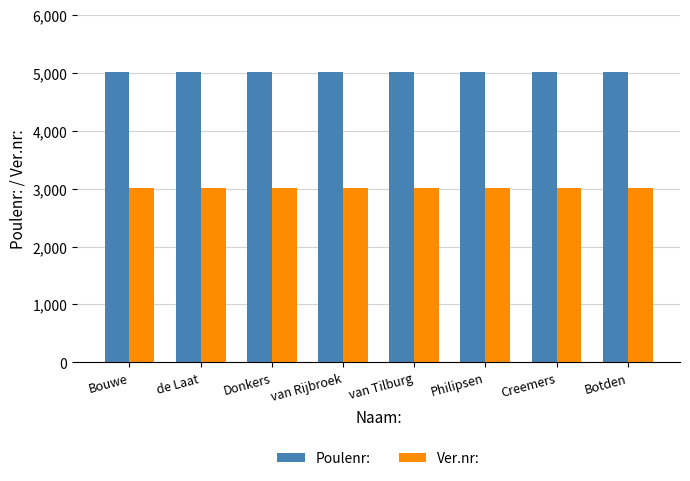

What is the smallest value displayed?

3005